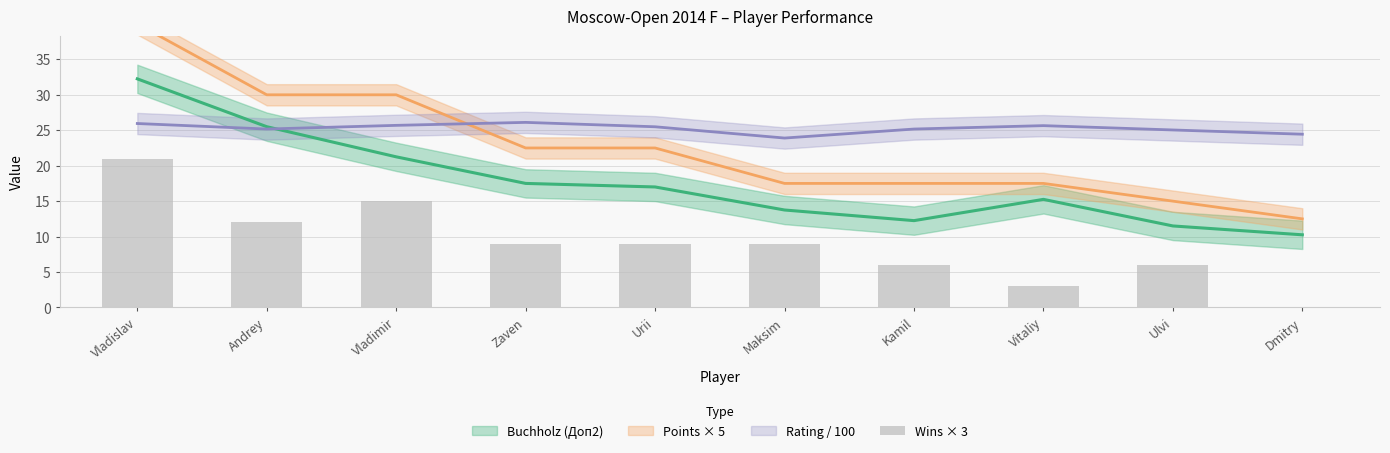

What is the difference between the maximum and minimum values?

21